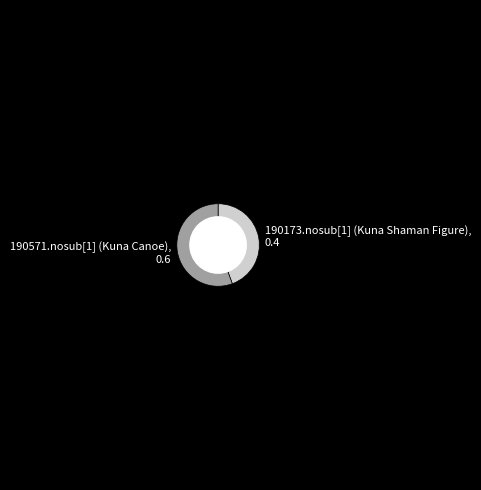

Is it true that 190571.nosub[1] (Kuna Canoe) is 46% of the pie?

False